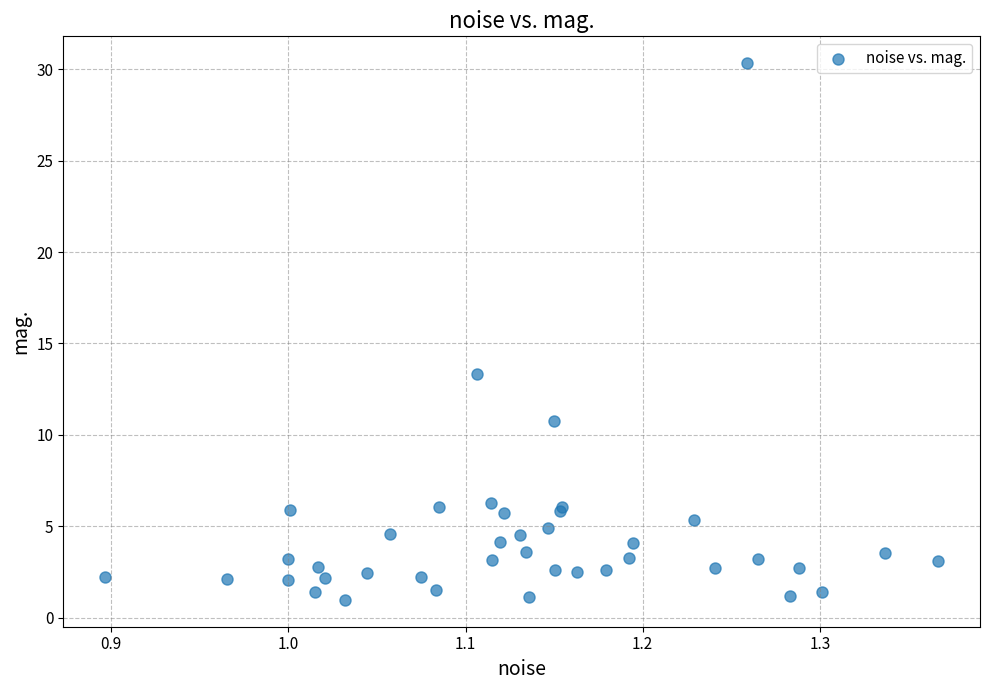

What Y value in the scatter plot is closest to 15?

13.3